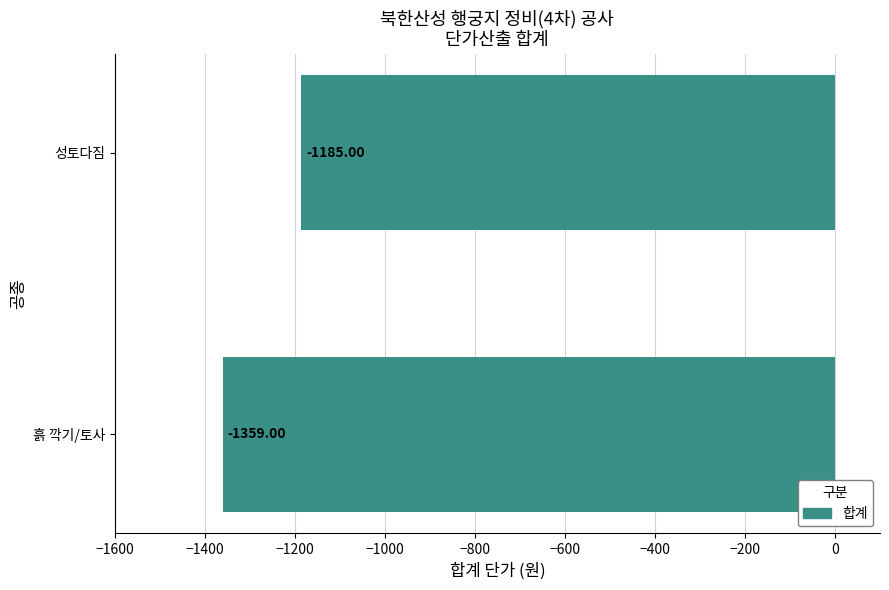

What is the greatest value displayed?

-1185